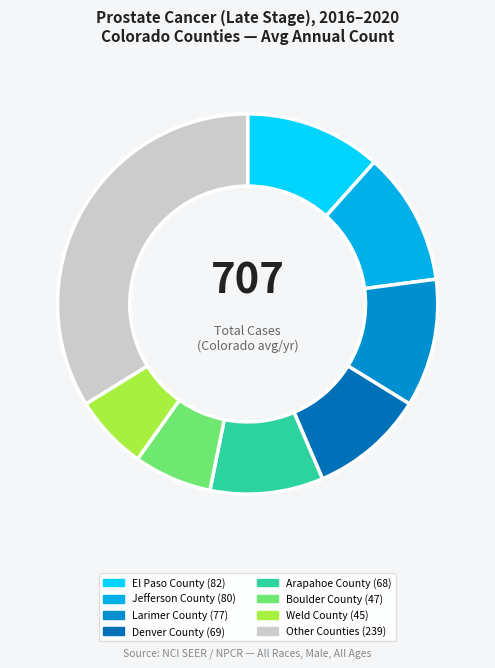

Is there a majority slice in this chart?

No